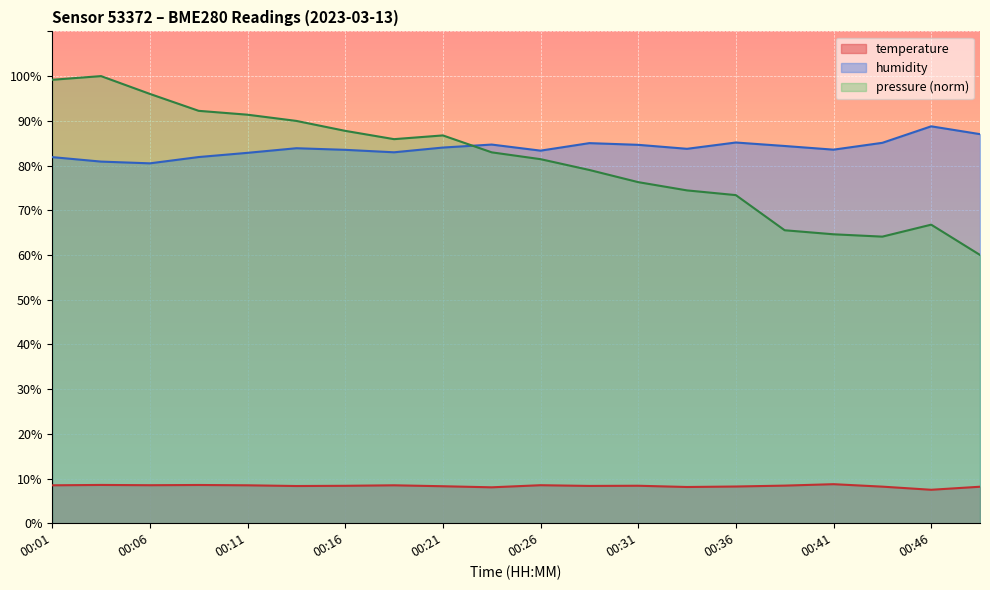

True or false: temperature and pressure intersect in this chart.

False